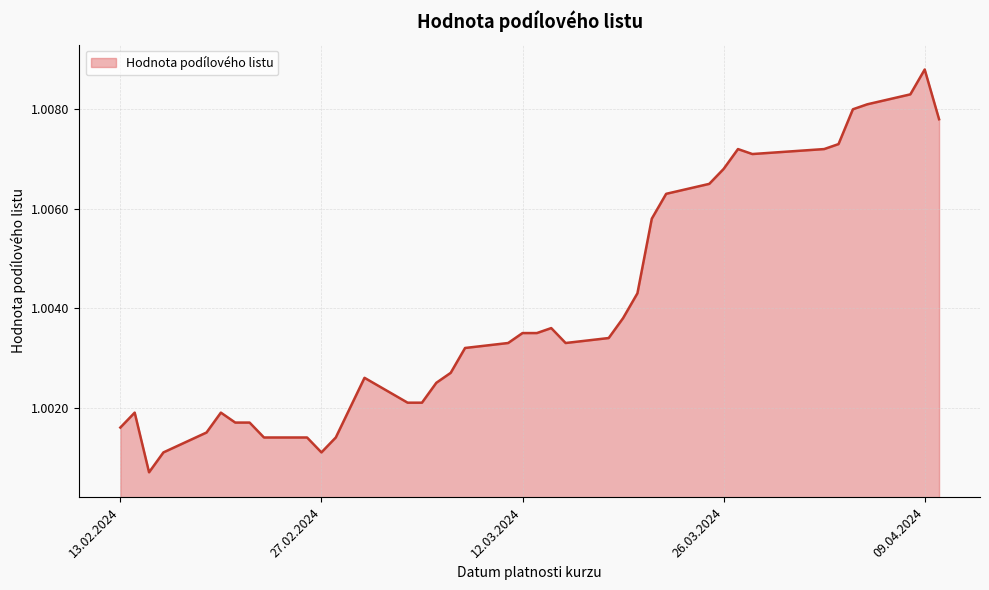

Rank the categories by value from highest to lowest.

09.04.2024, 08.04.2024, 05.04.2024, 04.04.2024, 10.04.2024, 03.04.2024, 27.03.2024, 02.04.2024, 28.03.2024, 26.03.2024, 25.03.2024, 22.03.2024, 21.03.2024, 20.03.2024, 19.03.2024, 14.03.2024, 12.03.2024, 13.03.2024, 18.03.2024, 11.03.2024, 15.03.2024, 08.03.2024, 07.03.2024, 01.03.2024, 06.03.2024, 04.03.2024, 05.03.2024, 29.02.2024, 14.02.2024, 20.02.2024, 21.02.2024, 22.02.2024, 13.02.2024, 19.02.2024, 23.02.2024, 26.02.2024, 28.02.2024, 16.02.2024, 27.02.2024, 15.02.2024